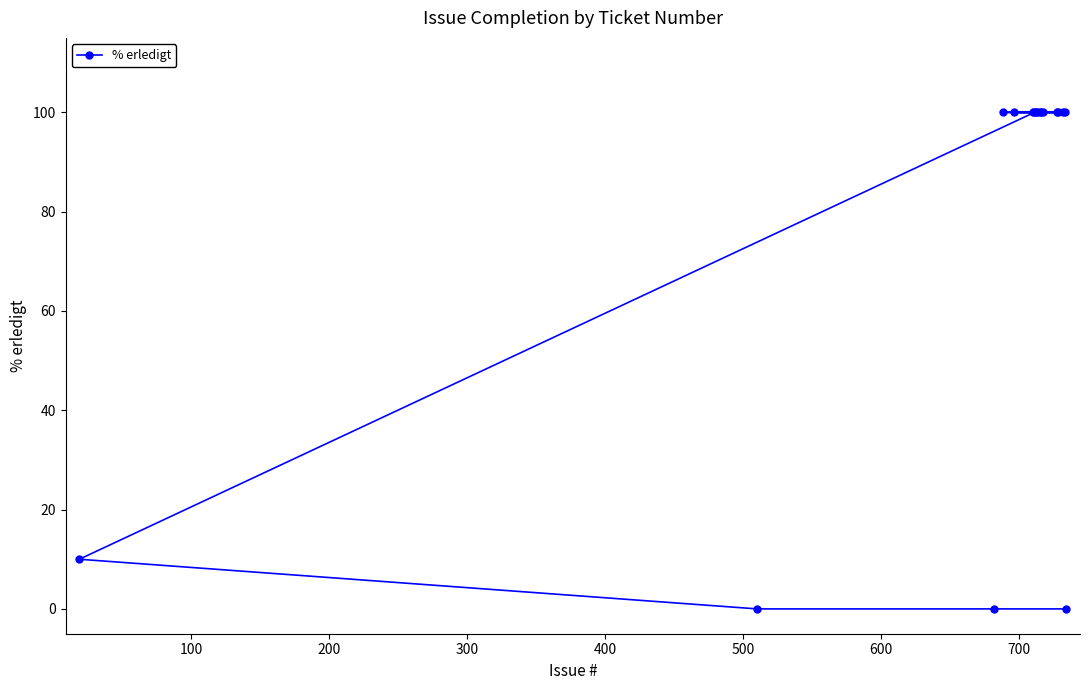

What is the value of the 14th point from the left?

100